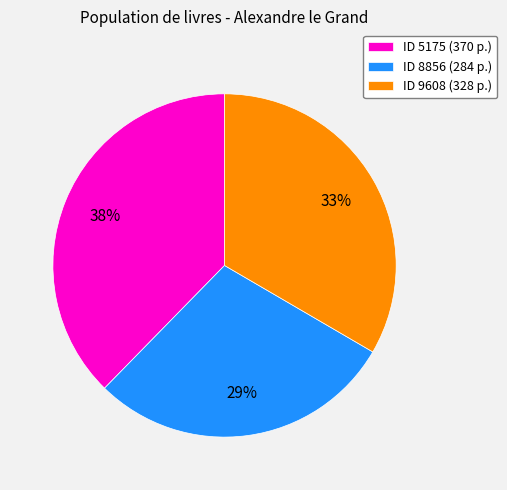

Is the sum of ID 5175 (370 p.) and ID 8856 (284 p.) greater than half?

Yes